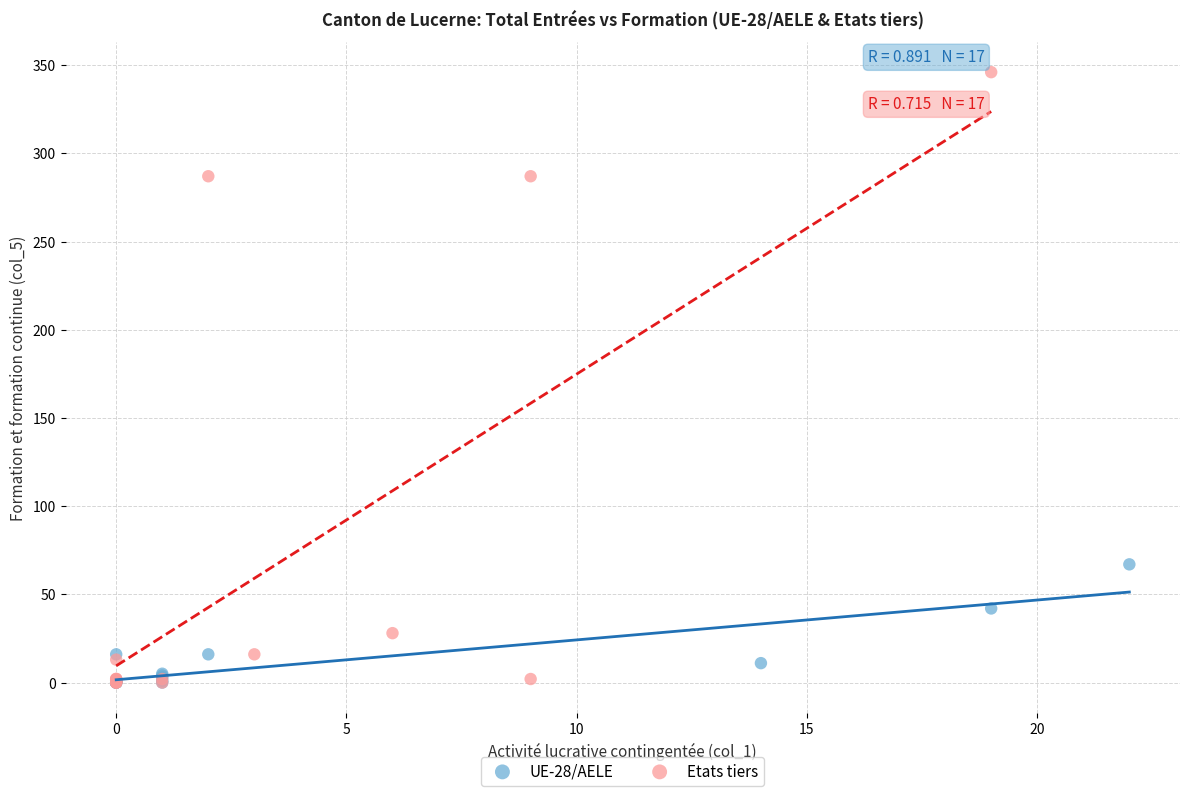

Which series has the largest Y range (max minus min)?

Etats tiers